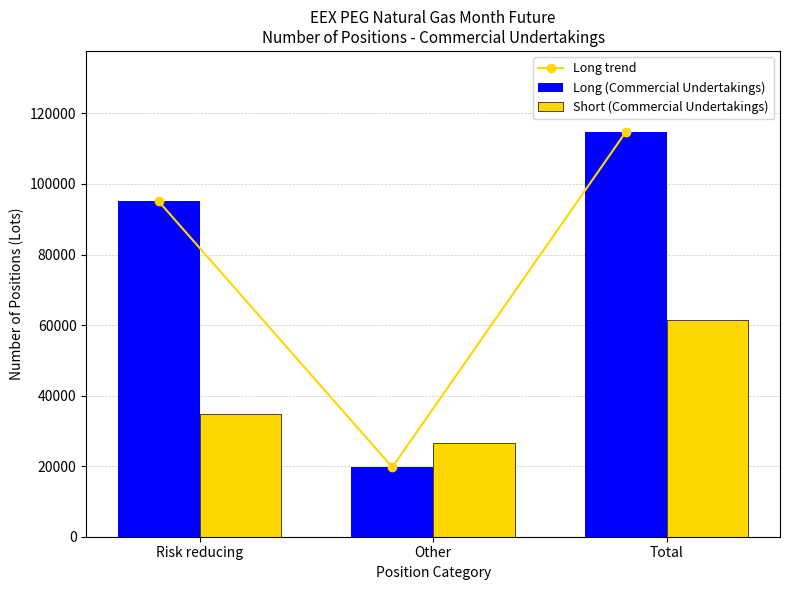

What position from the right is Total?

1